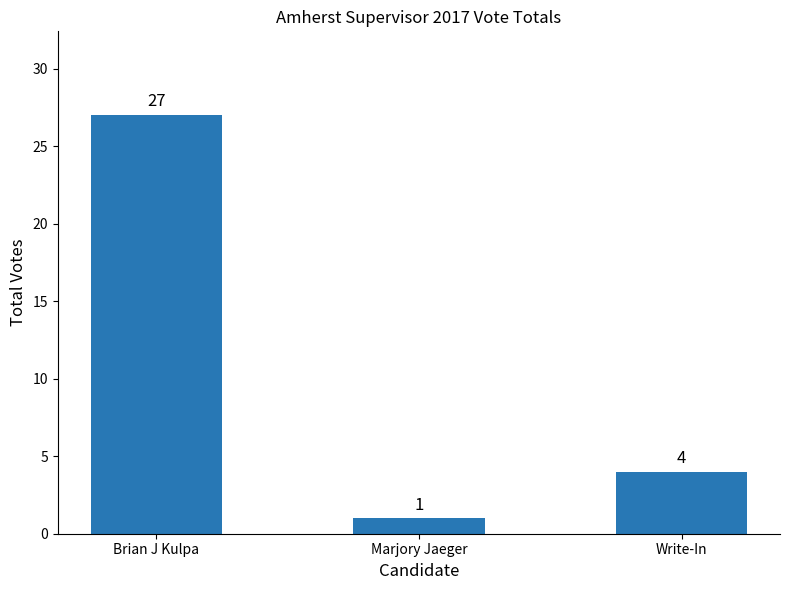

Between Brian J Kulpa and Write-In, which is larger?

Brian J Kulpa